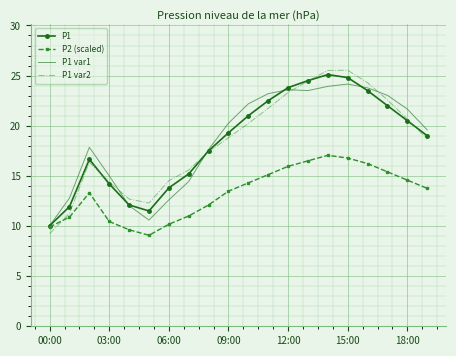

Which series has the widest spread of values?

P1 var2